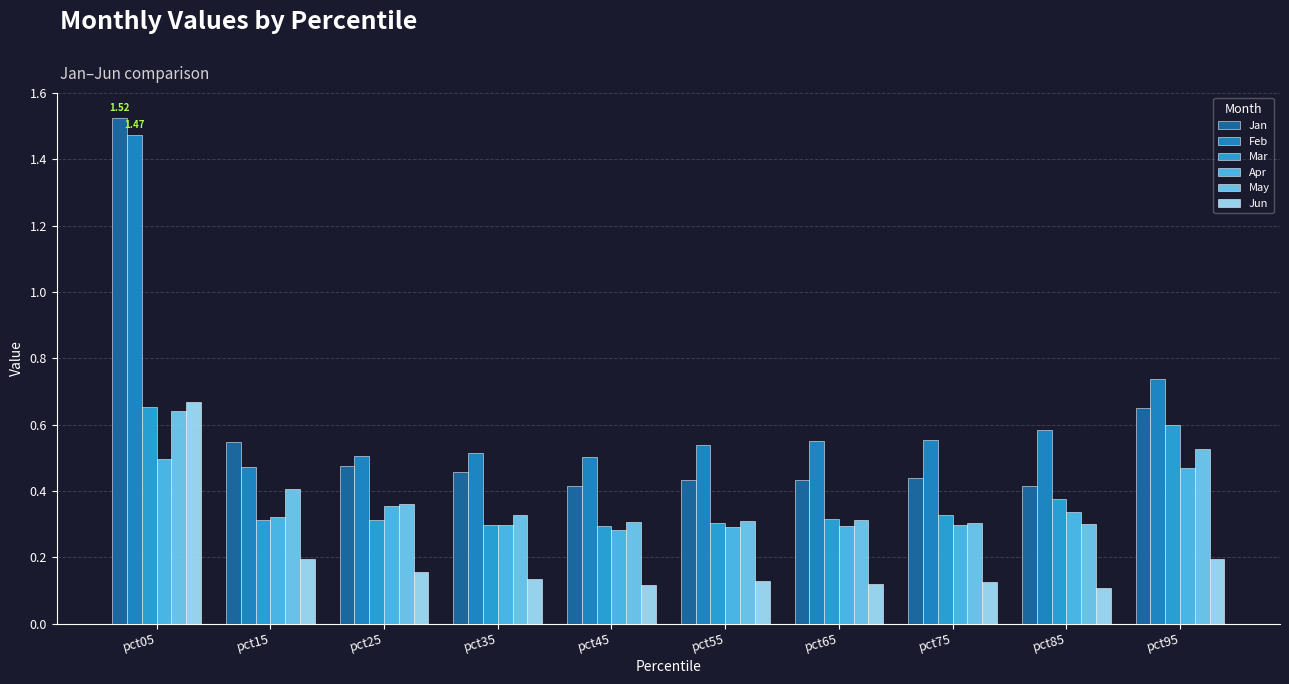

Between pct65 and pct45, which is larger?

pct65